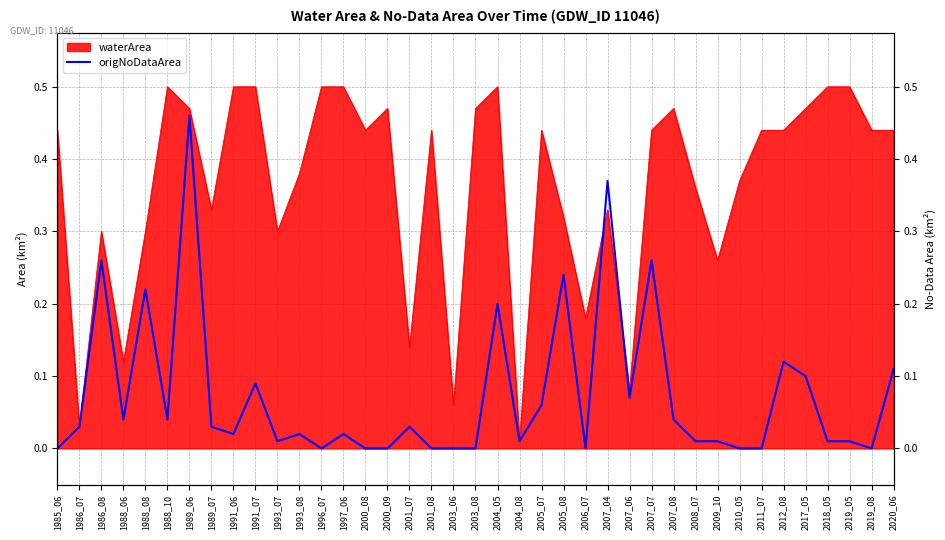

True or false: the data shows 0.0 at 1993_08.

False